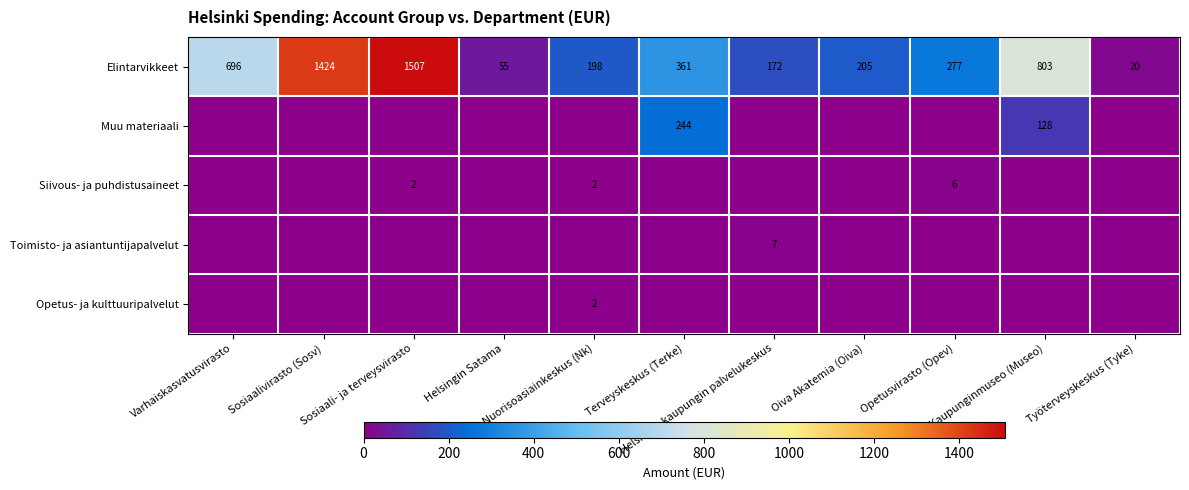

What is the difference between the Elintarvikkeet values at Työterveyskeskus (Tyke) and Sosiaali- ja terveysvirasto?

1487